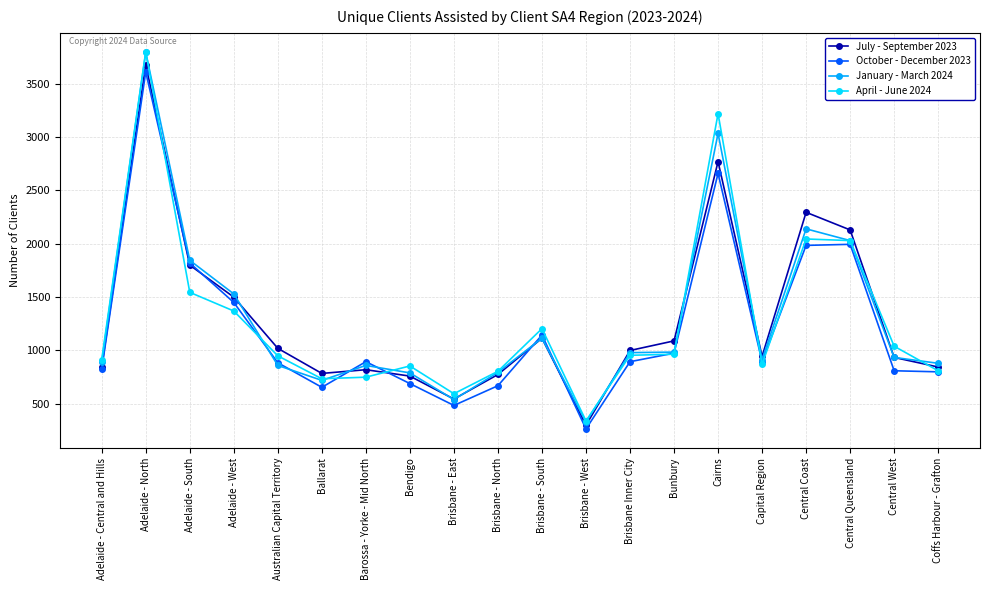

At which category is the sum across all series the highest?

Adelaide - North